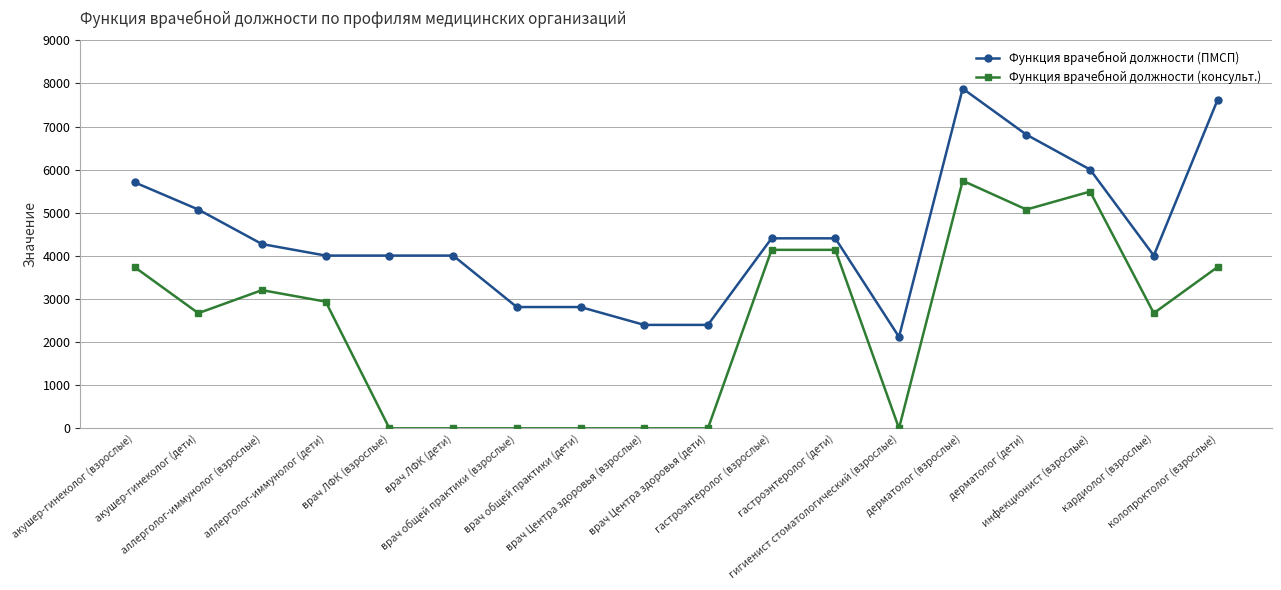

Reading right to left, transcribe all the data shown in this chart.

Функция врачебной должности (ПМСП): 7615	4008	6003	6813	7882	2121	4408	4408	2400	2400	2814	2814	4008	4008	4008	4275	5076	5707
Функция врачебной должности (консульт.): 3741	2672	5493	5076	5744	0	4141	4141	0	0	0	0	0	0	2939	3206	2672	3741